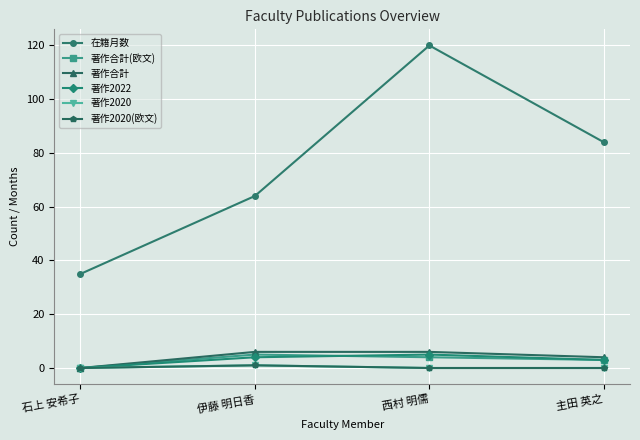

At how many categories does at least one series exceed 48?

3